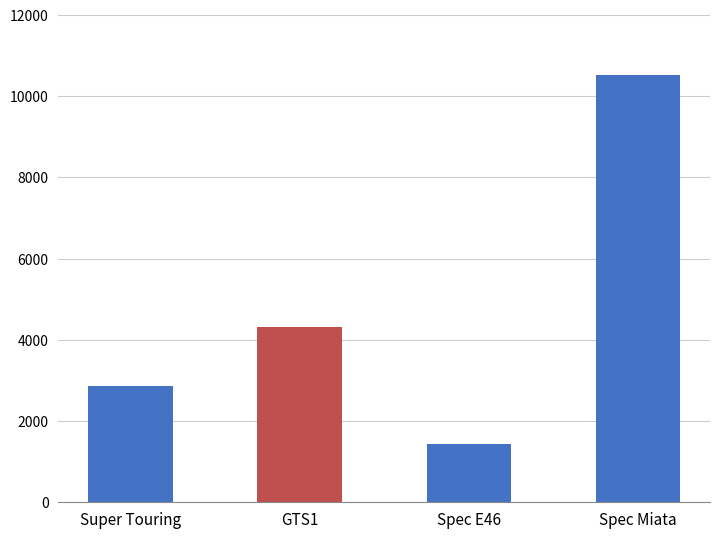

List the labels in order of value, largest first.

Spec Miata, GTS1, Super Touring, Spec E46